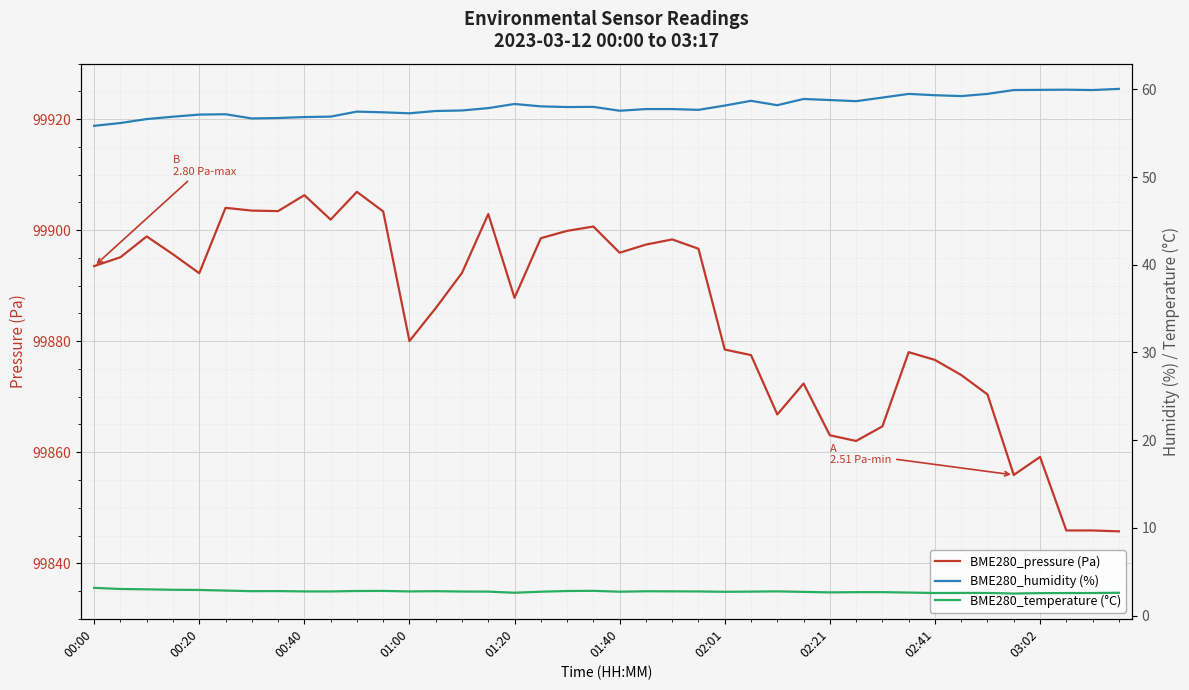

What is the minimum value for BME280_pressure (Pa)?

99845.8